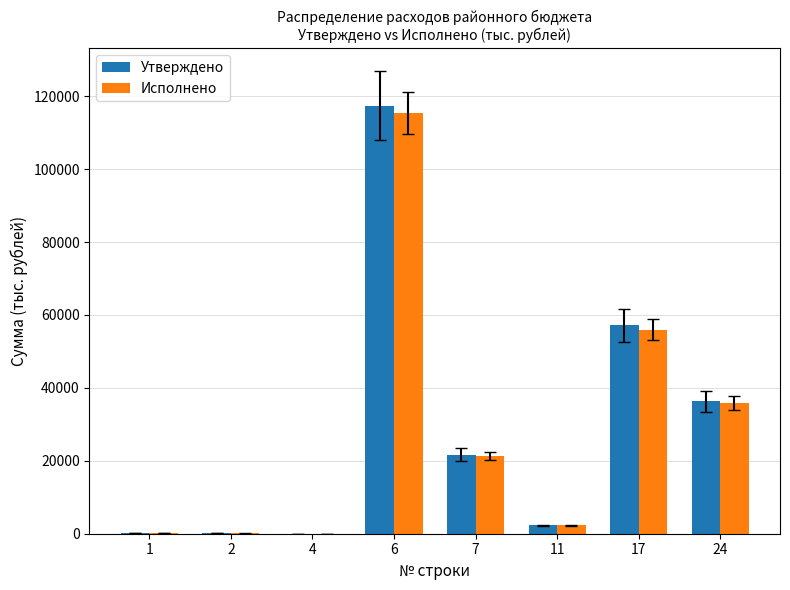

At which category is the sum across all series the highest?

6